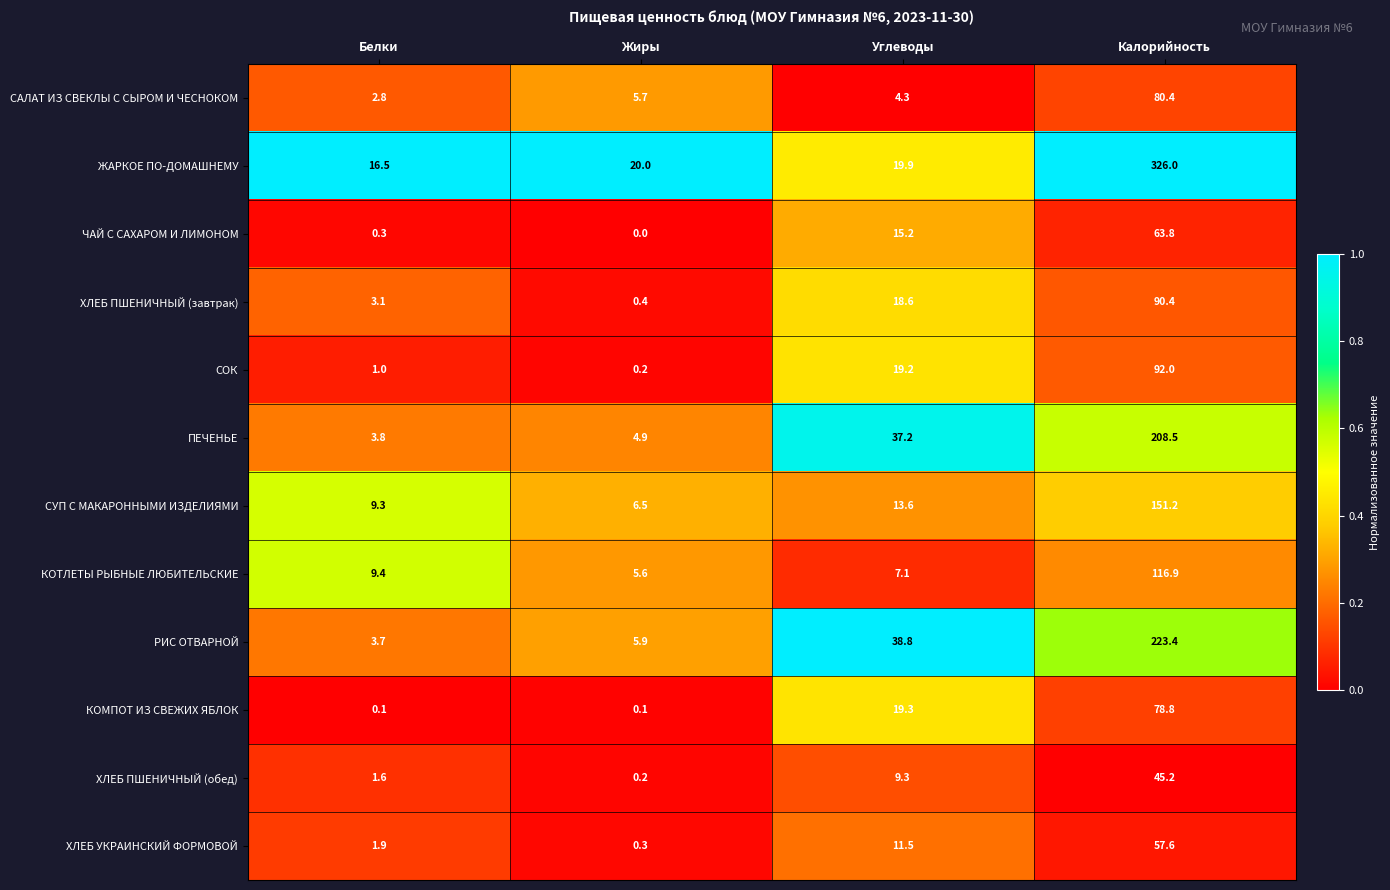

Which series has the largest range (max minus min)?

ЖАРКОЕ ПО-ДОМАШНЕМУ